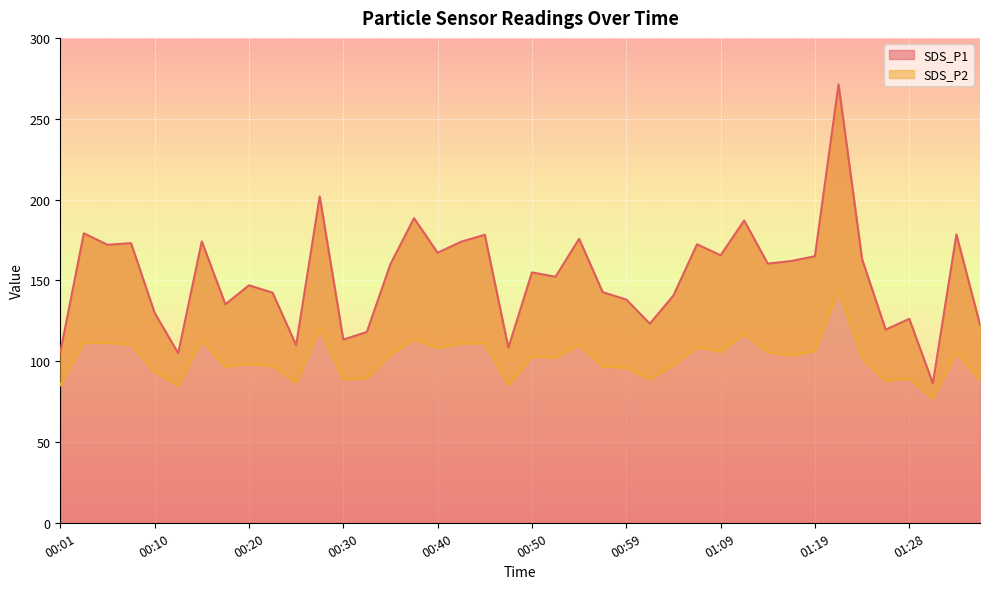

Which has a higher value, 00:08 or 01:28?

00:08